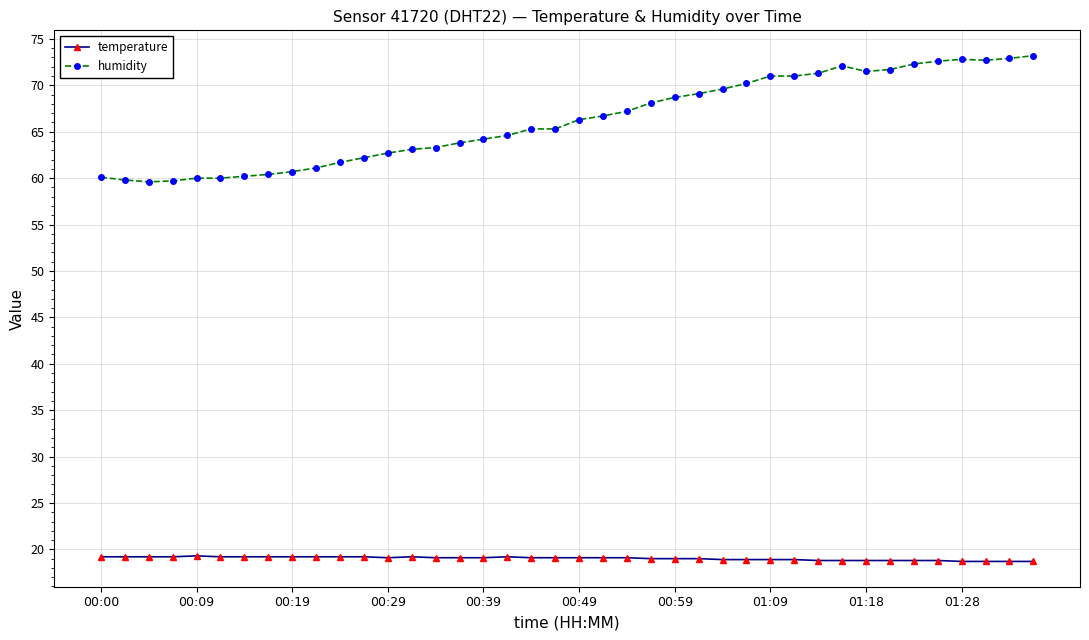

True or false: temperature has more than 0 points higher than both neighbors.

True